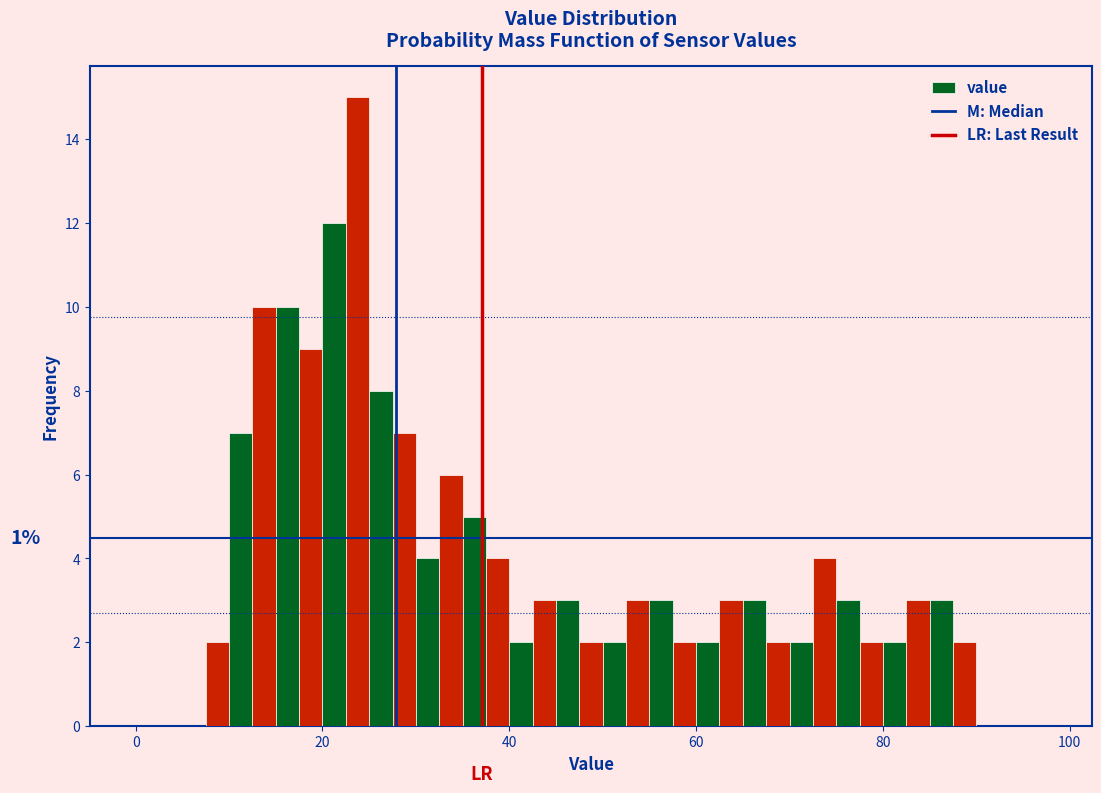

Read against the x-axis, roughly where is the centre of the tallest bar?

24